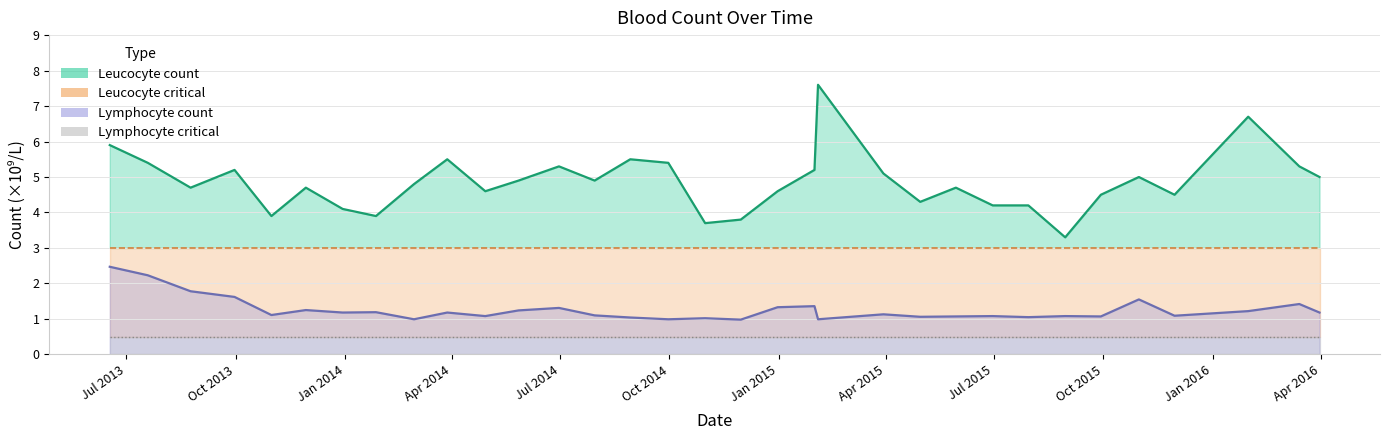

Which series has the largest total across all categories?

Leucocyte count